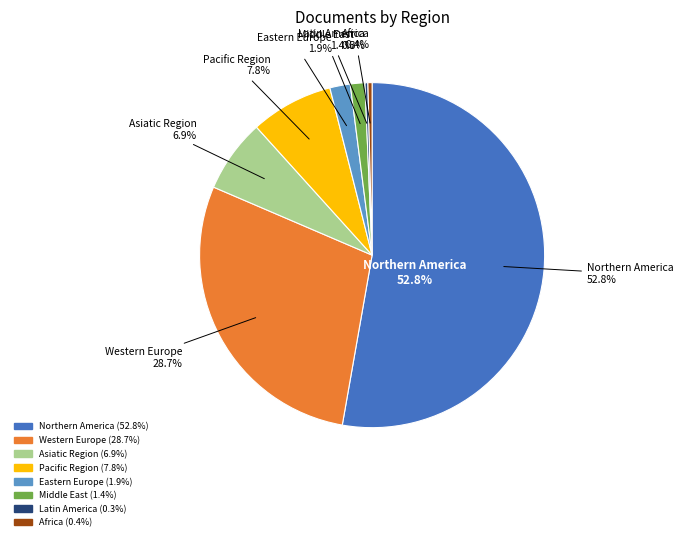

Which category has the biggest portion of the pie?

Northern America